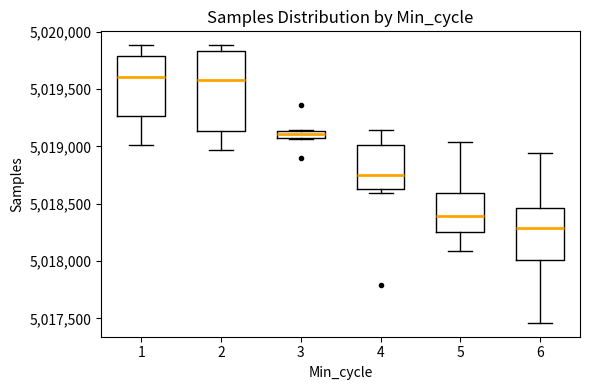

Where does the median line of the box at x = 3 sit on the y-axis? The values are not printed on the chart, so give them approximately, as read against the axis.

5019100